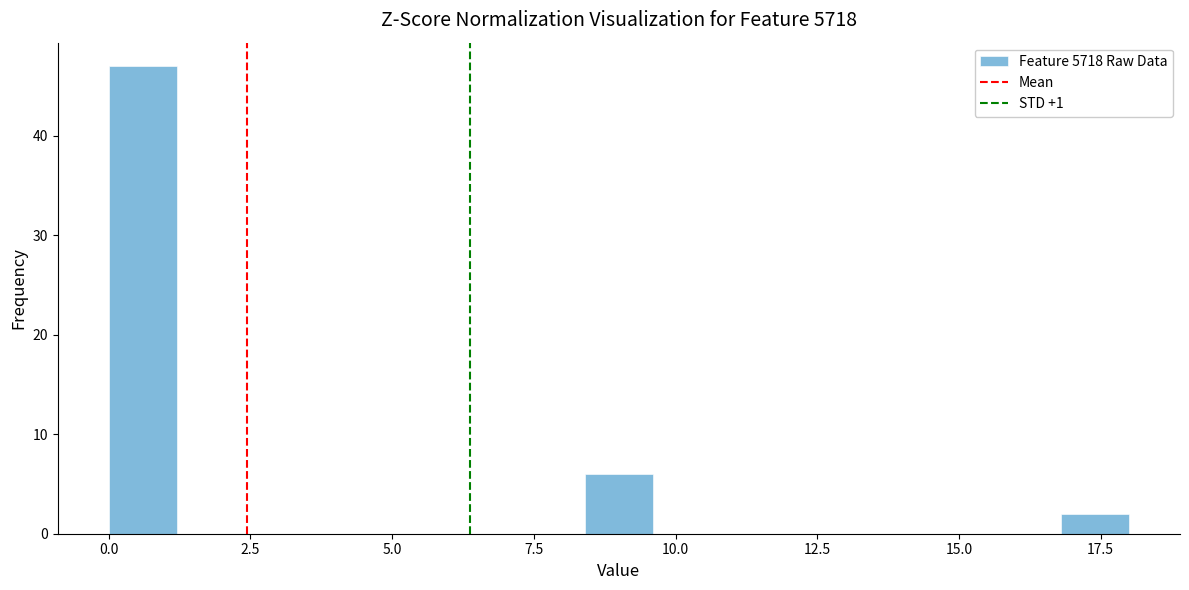

Around what value on the x-axis is the tallest bar? Give the approximate position of its centre, as read against the axis.

0.5